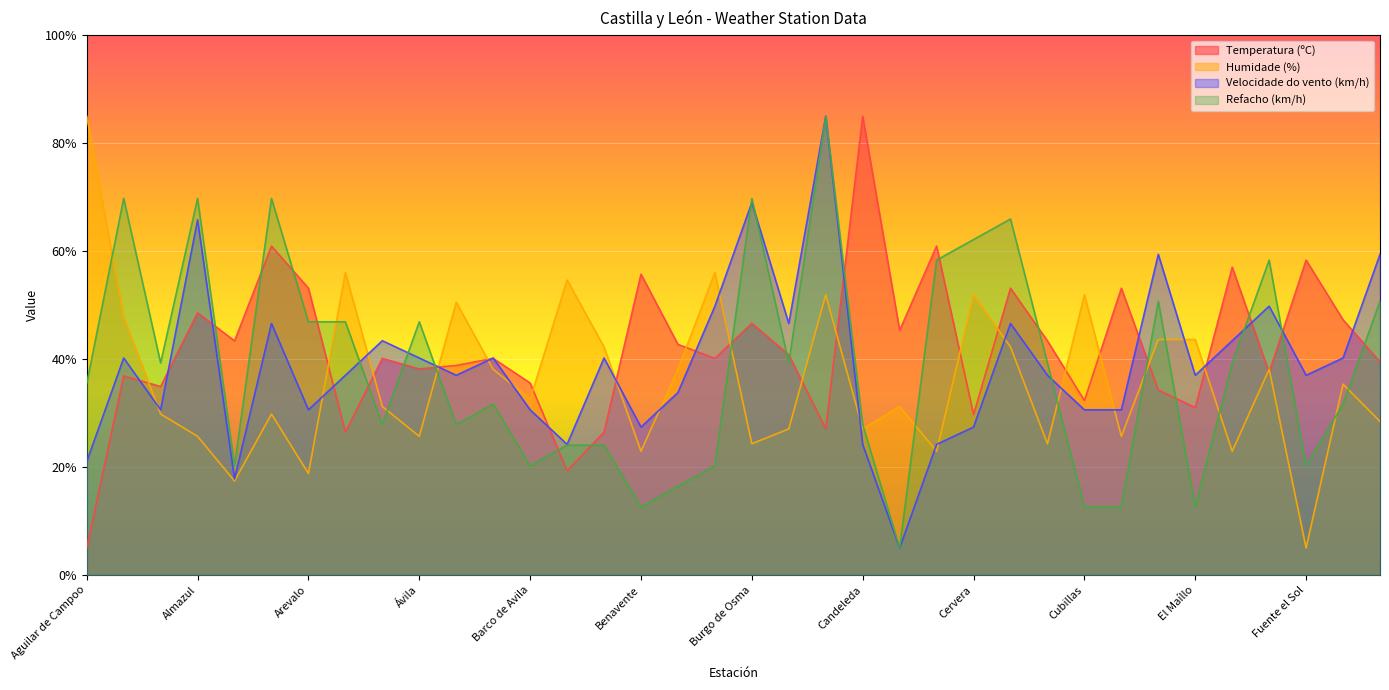

What is the difference between the highest and lowest values at Fuentesauco?

15.6